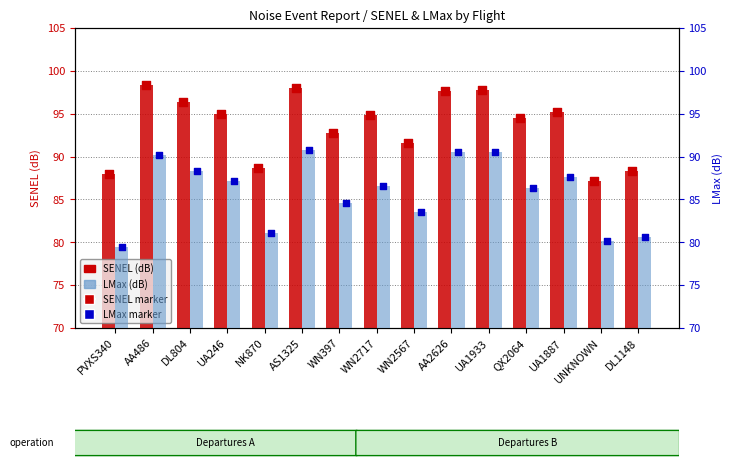

Which series has the widest spread of Y values?

LMax